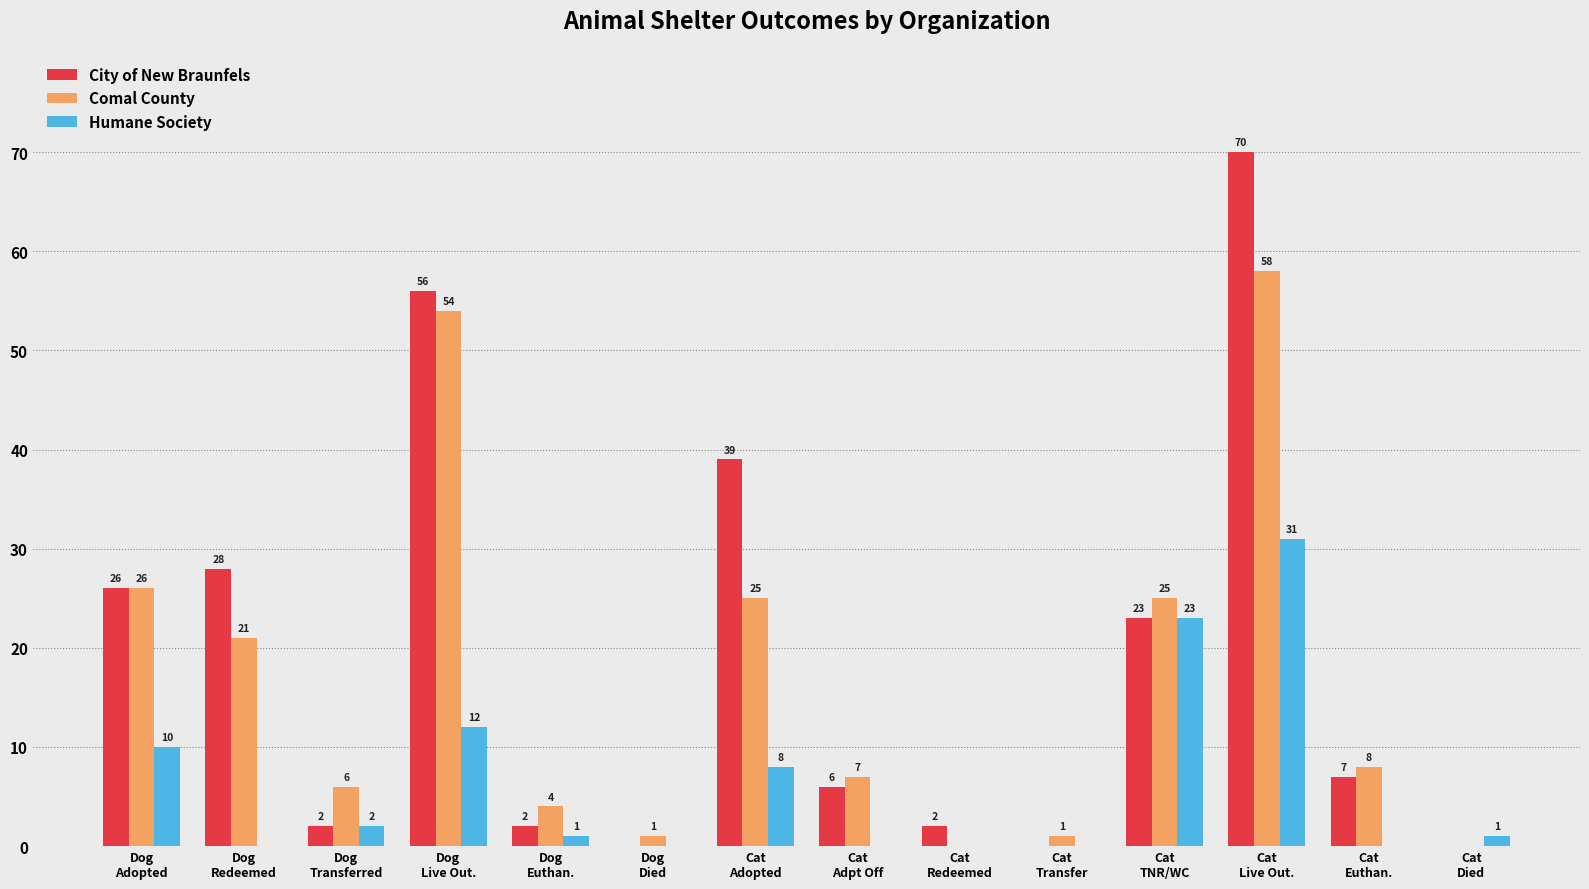

What is the sum of all Humane Society values?

88